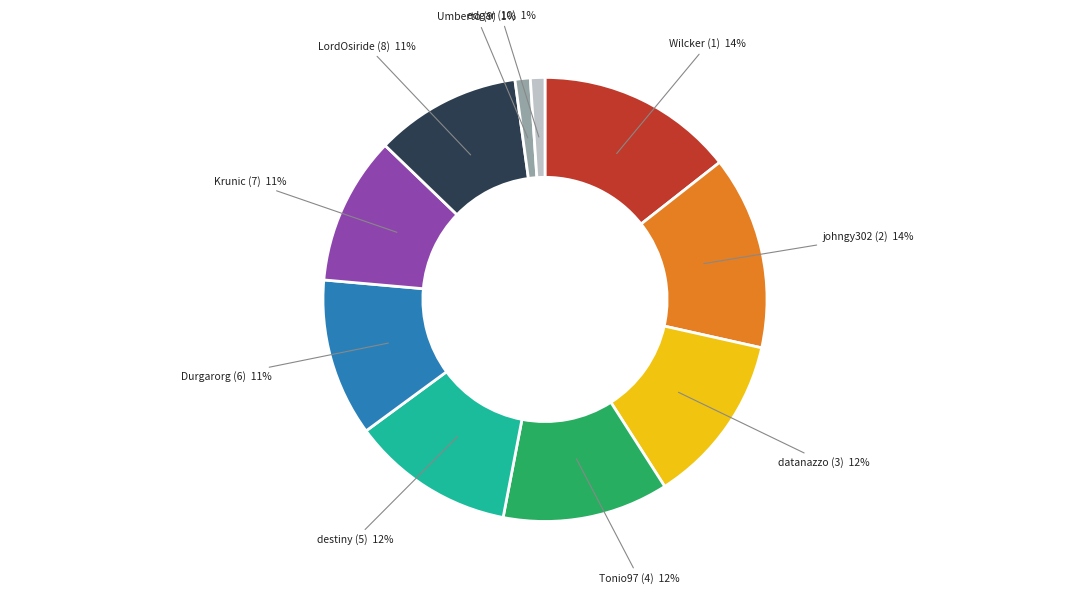

To the nearest percent, what is the average slice percentage?

10%